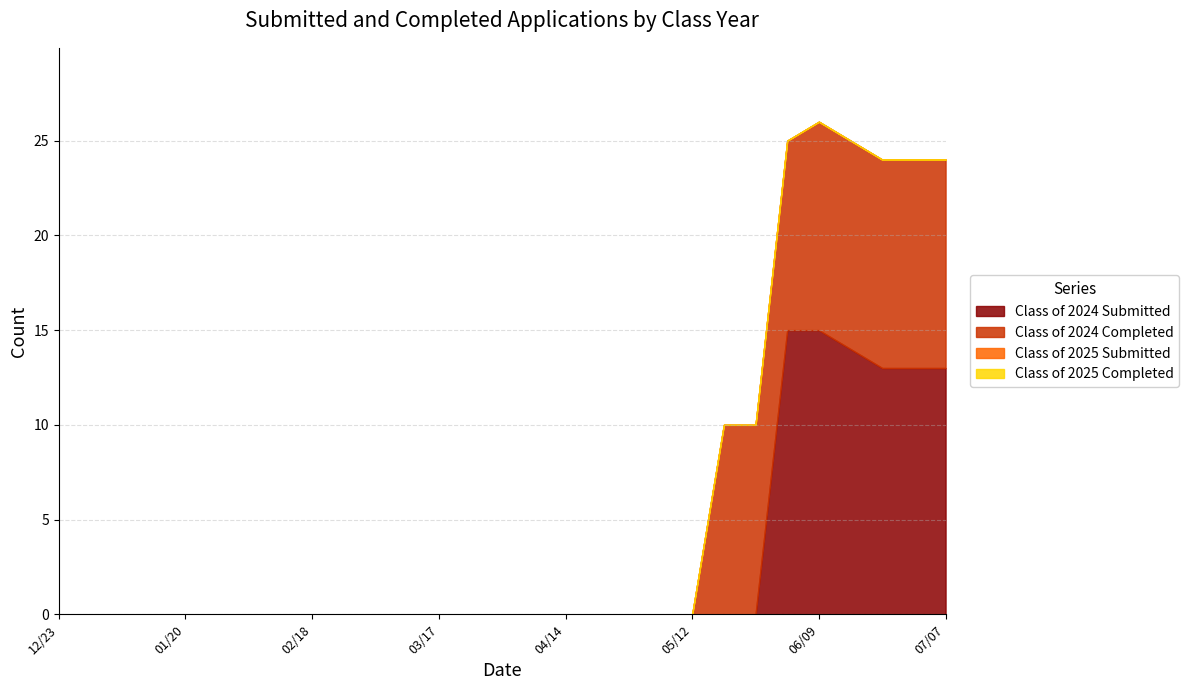

True or false: Class of 2024 Submitted and Class of 2025 Submitted intersect in this chart.

False